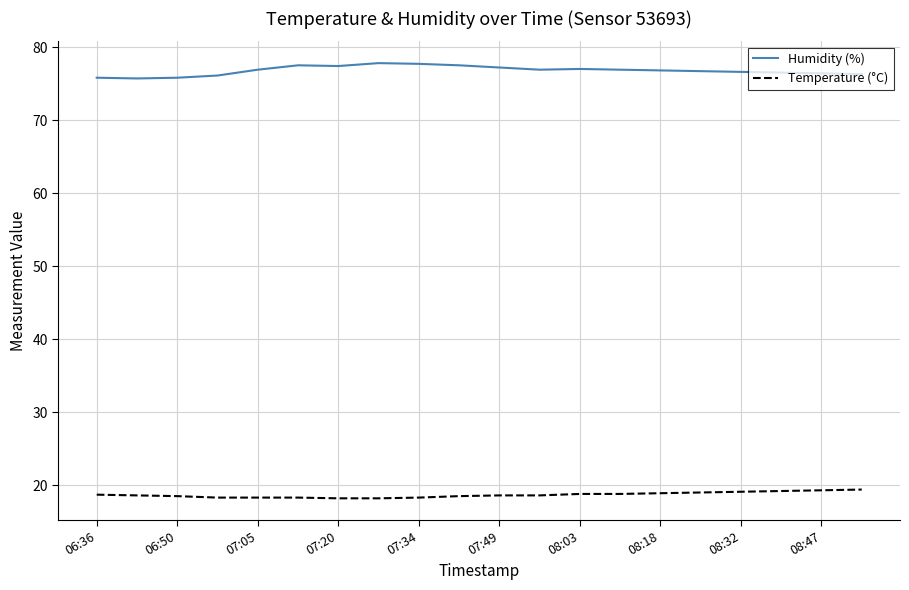

Is this an area chart (filled region under the line)?

No